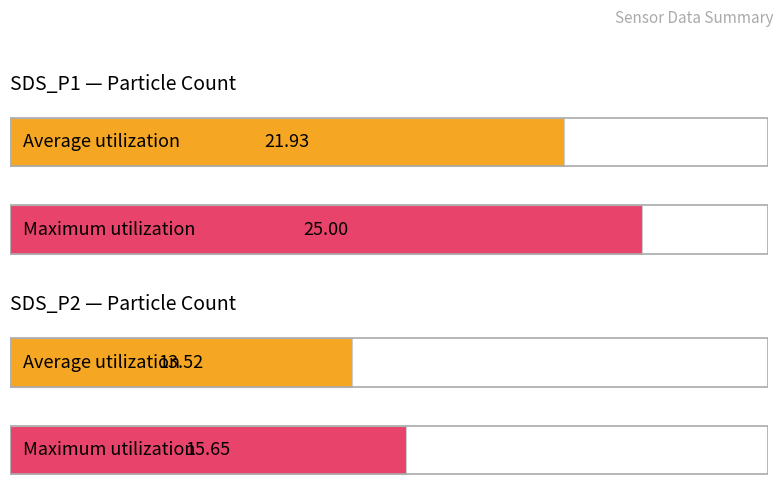

At how many categories does at least one series exceed 16?

1